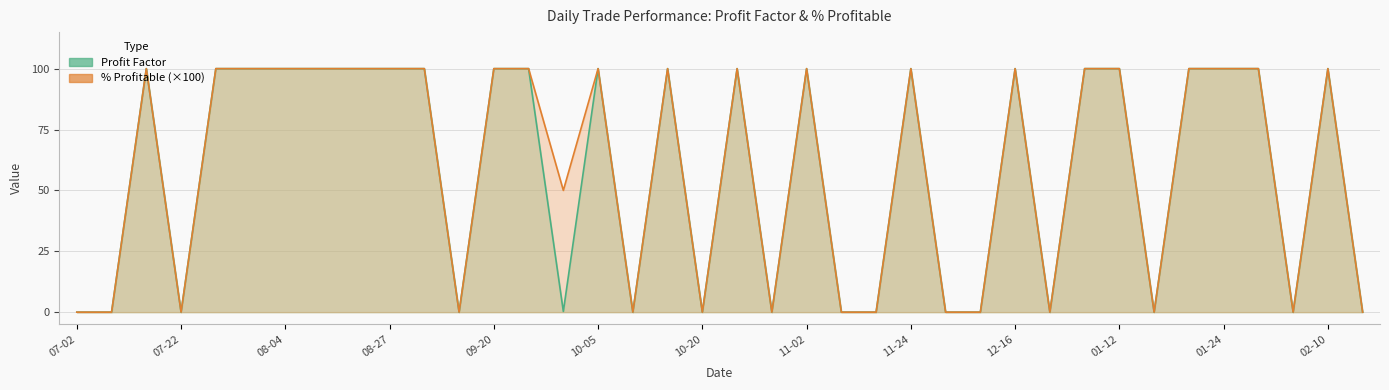

Is it true that % Profitable equals 33.4 at 2010-07-23?

False